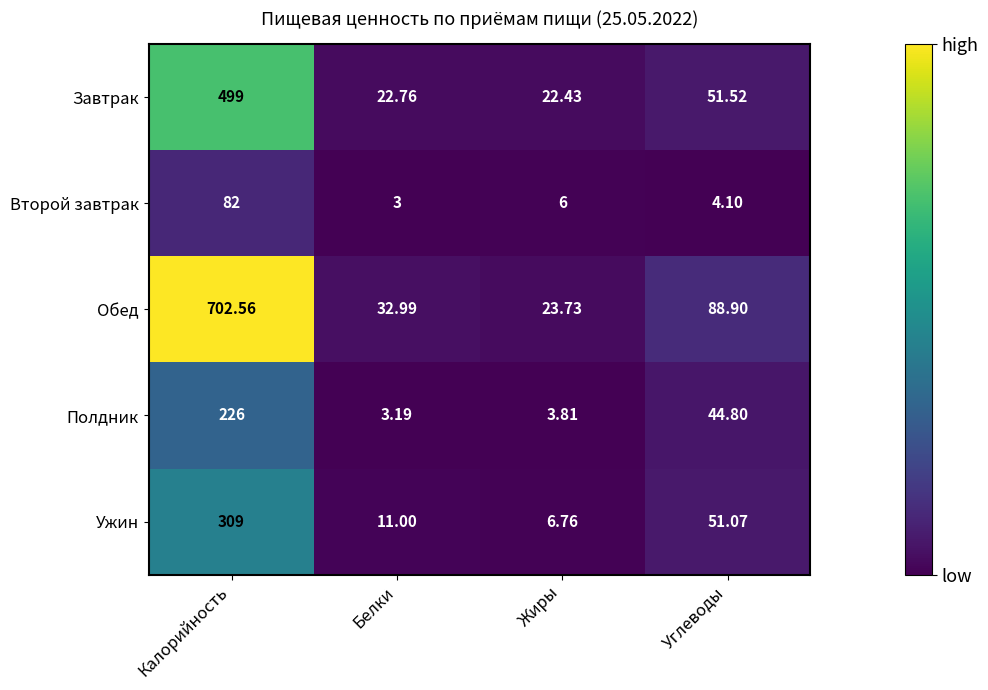

At Калорийность, list the series in order from smallest to largest.

Второй завтрак, Полдник, Ужин, Завтрак, Обед